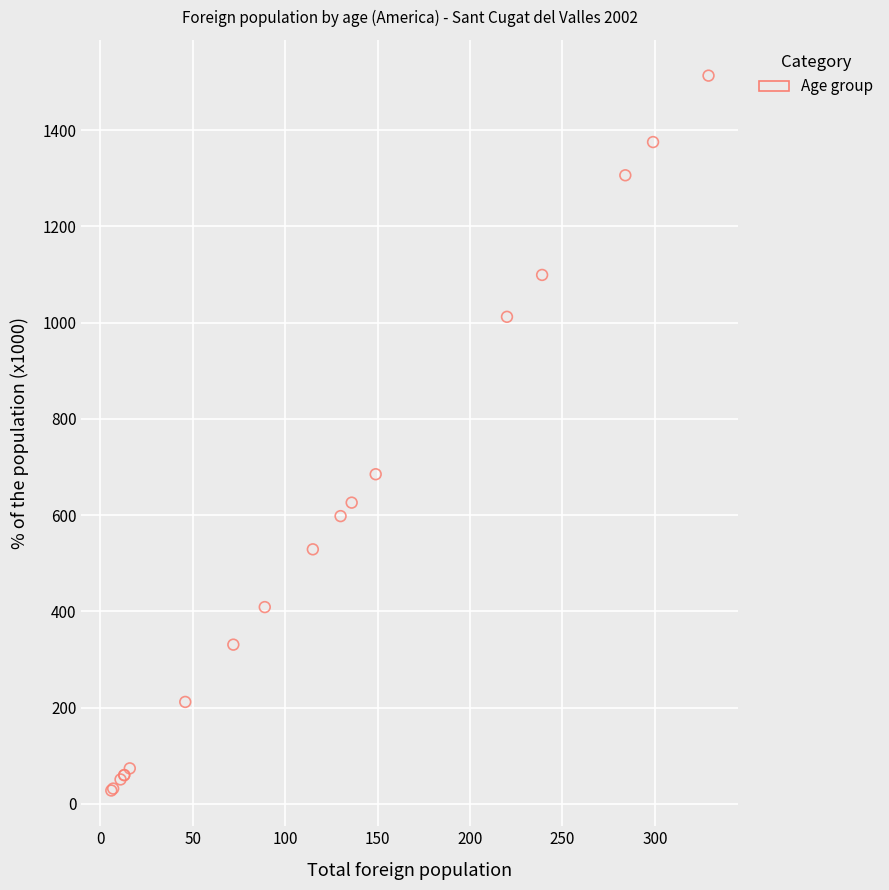

What Y value in the scatter plot is closest to 770?

685